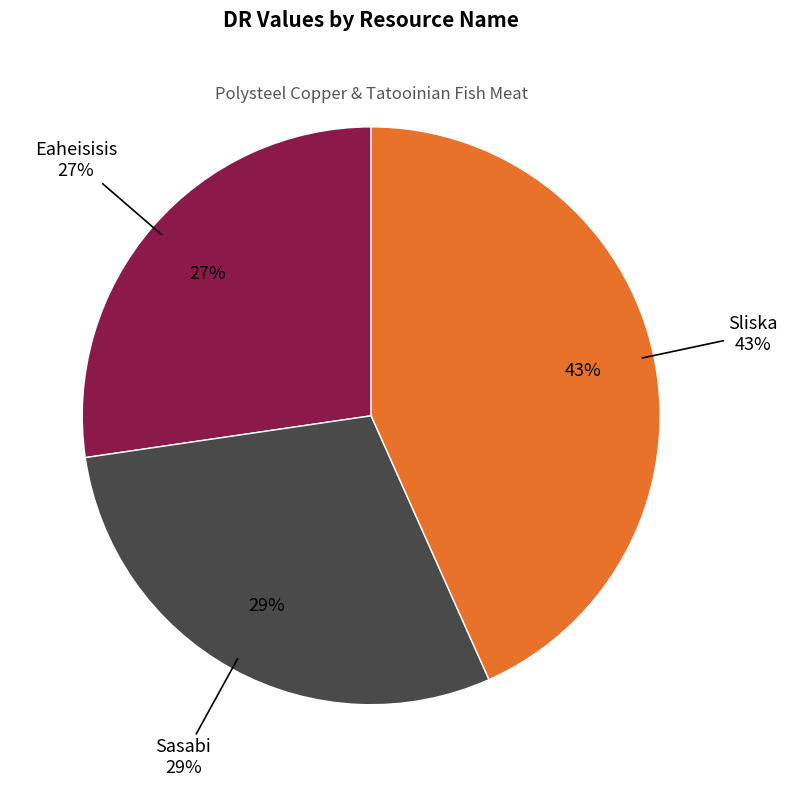

What percentage is the Sasabi slice, to the nearest percent?

29%